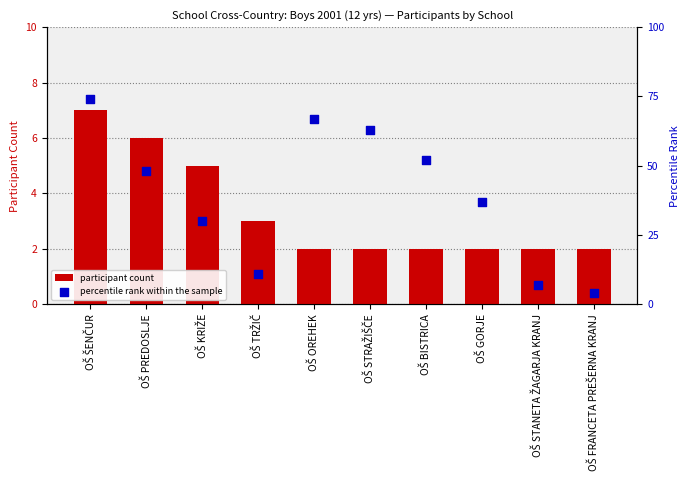

Which series has the largest total across all categories?

percentile rank within the sample